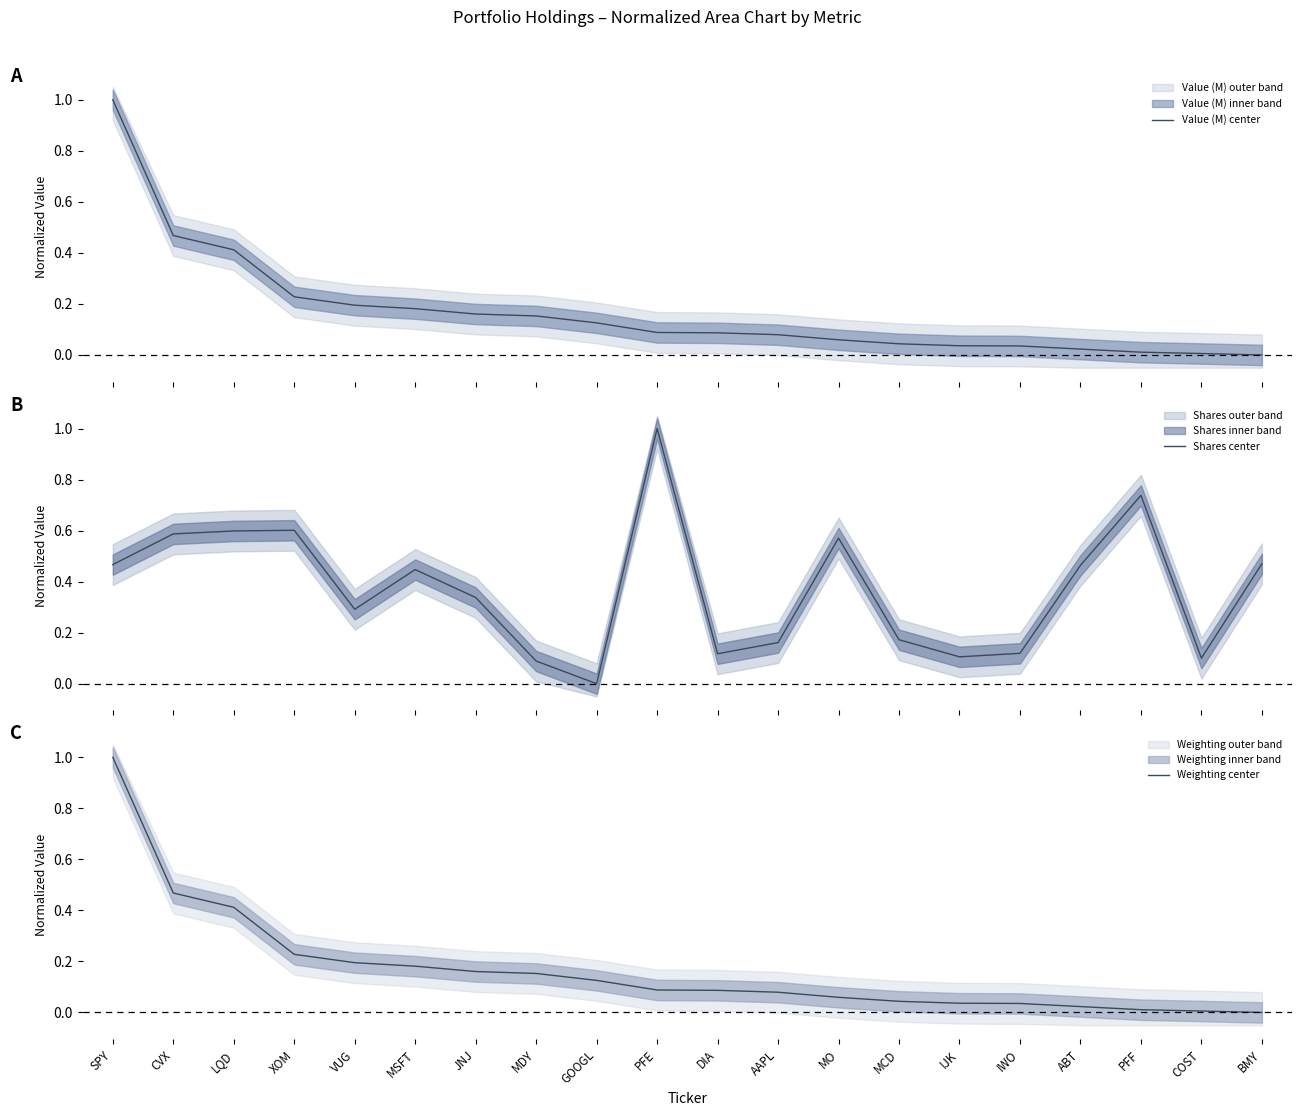

Reading right to left, transcribe all the data shown in this chart.

Value (M) center: BMY=0.0	COST=0.0	PFF=0.0	ABT=0.0	IWO=0.0	IJK=0.0	MCD=0.0	MO=0.1	AAPL=0.1	DIA=0.1	PFE=0.1	GOOGL=0.1	MDY=0.2	JNJ=0.2	MSFT=0.2	VUG=0.2	XOM=0.2	LQD=0.4	CVX=0.5	SPY=1.0
Shares center: BMY=0.5	COST=0.1	PFF=0.7	ABT=0.5	IWO=0.1	IJK=0.1	MCD=0.2	MO=0.6	AAPL=0.2	DIA=0.1	PFE=1.0	GOOGL=0.0	MDY=0.1	JNJ=0.3	MSFT=0.4	VUG=0.3	XOM=0.6	LQD=0.6	CVX=0.6	SPY=0.5
Weighting center: BMY=0.0	COST=0.0	PFF=0.0	ABT=0.0	IWO=0.0	IJK=0.0	MCD=0.0	MO=0.1	AAPL=0.1	DIA=0.1	PFE=0.1	GOOGL=0.1	MDY=0.2	JNJ=0.2	MSFT=0.2	VUG=0.2	XOM=0.2	LQD=0.4	CVX=0.5	SPY=1.0